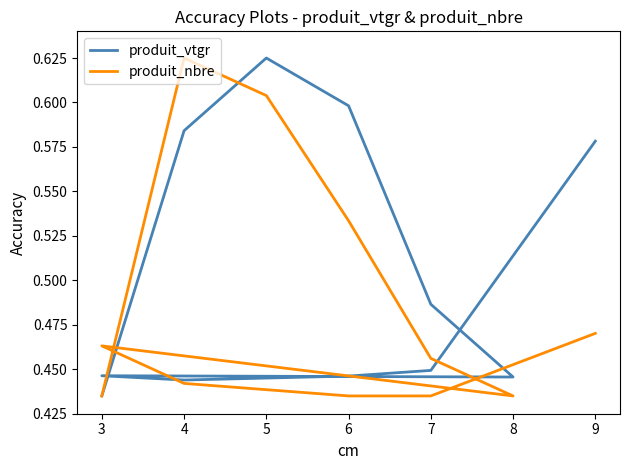

The value of produit_nbre at 5 is 0.6. True or false?

True